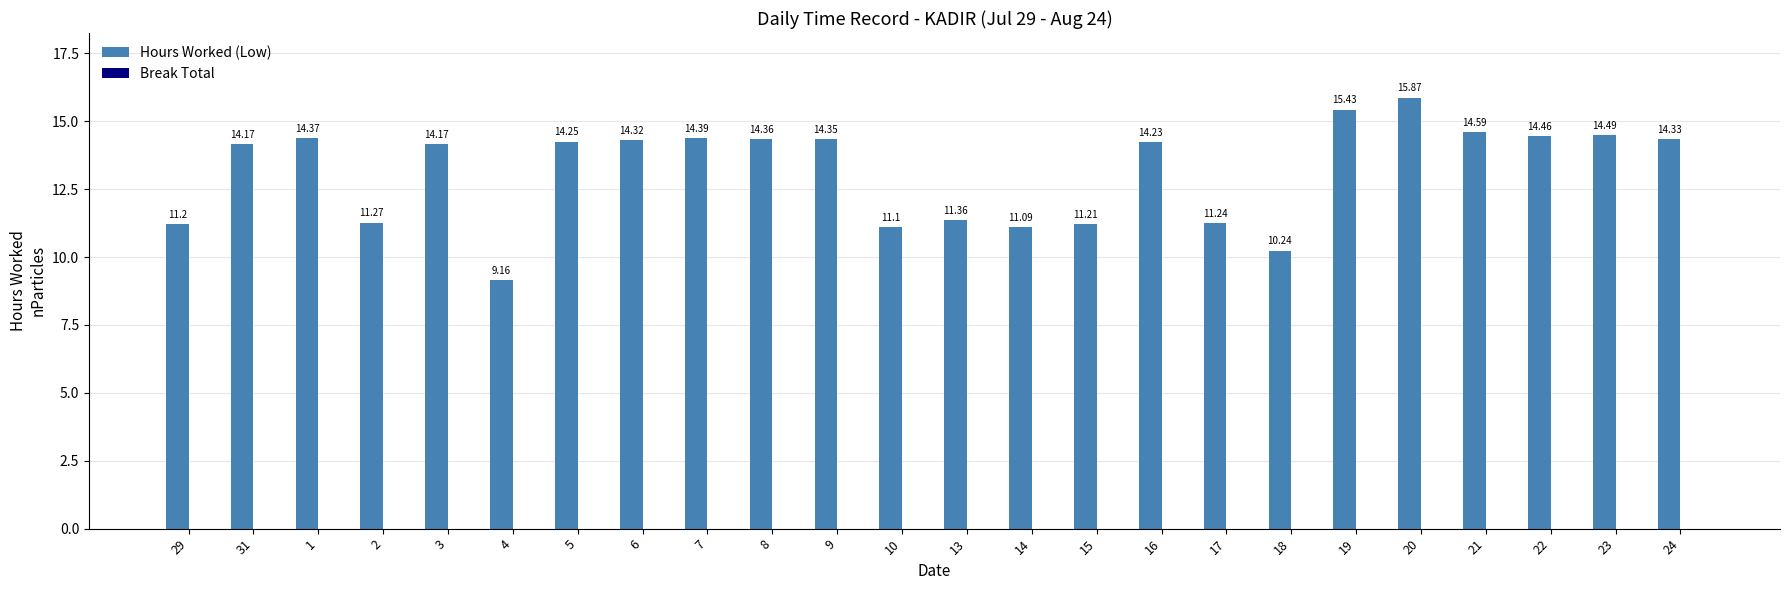

What is the sum of the values at 24 and 19?

29.8